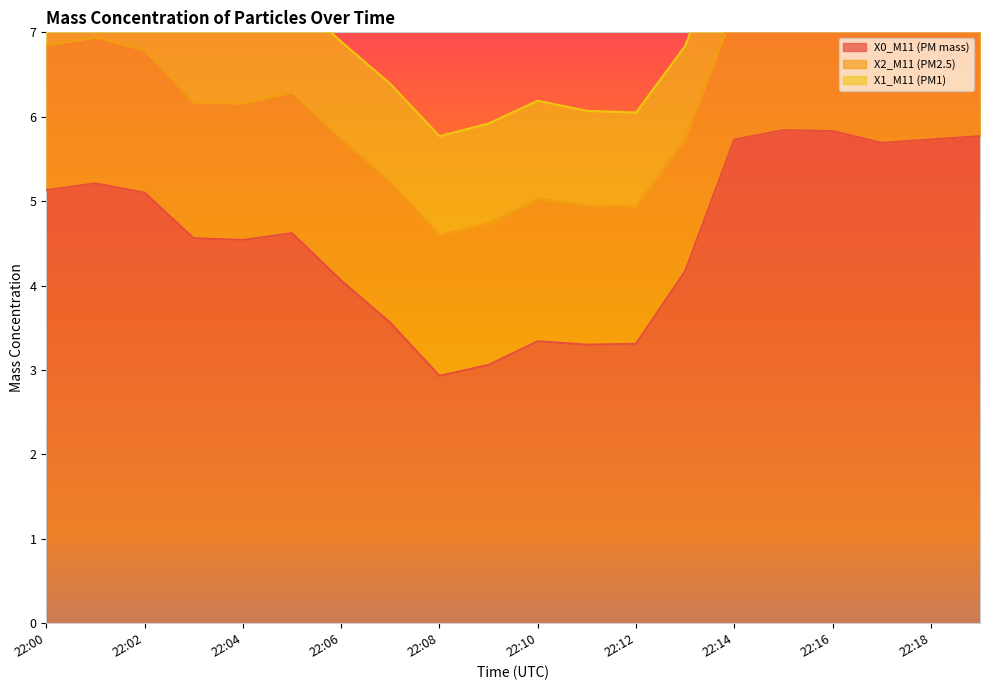

True or false: X2_M11 (PM2.5) has a value of 1.6 at 22:14.

True